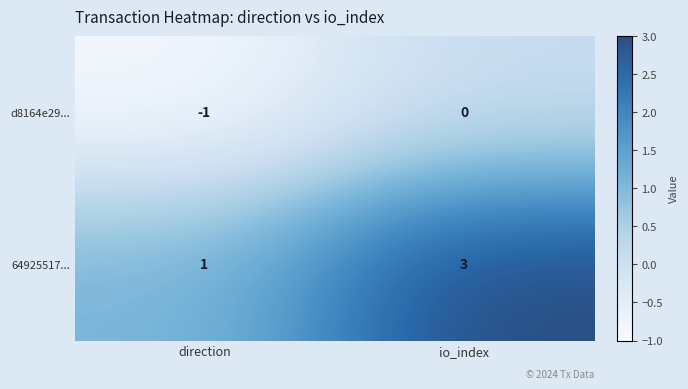

At which label is 64925517... closest to 2?

direction